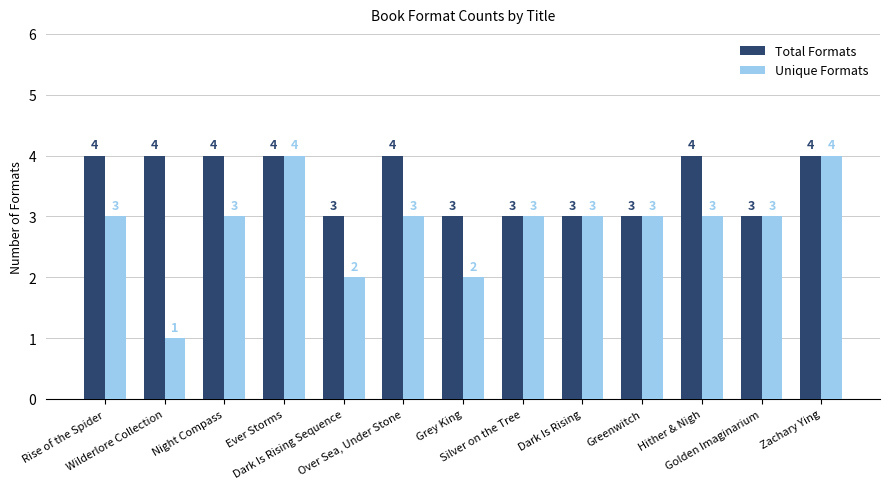

True or false: Total Formats has a value of 4 at Ever Storms.

True